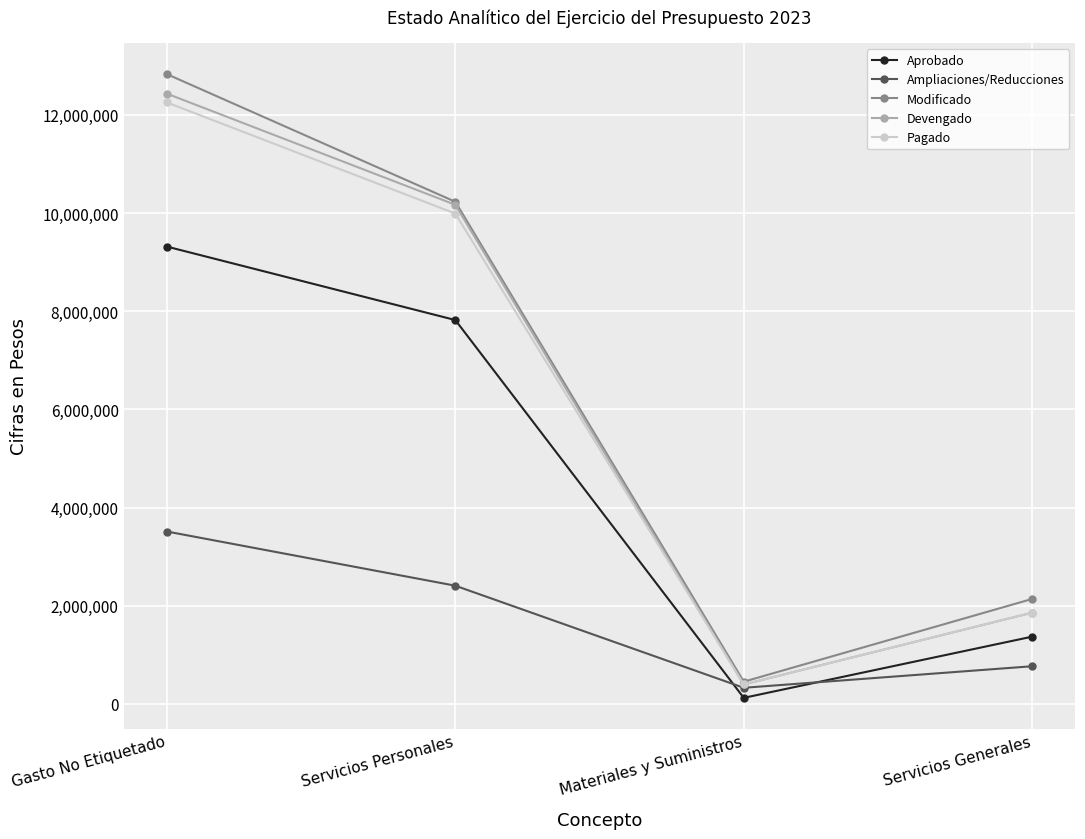

Count the number of categories in the chart.

4